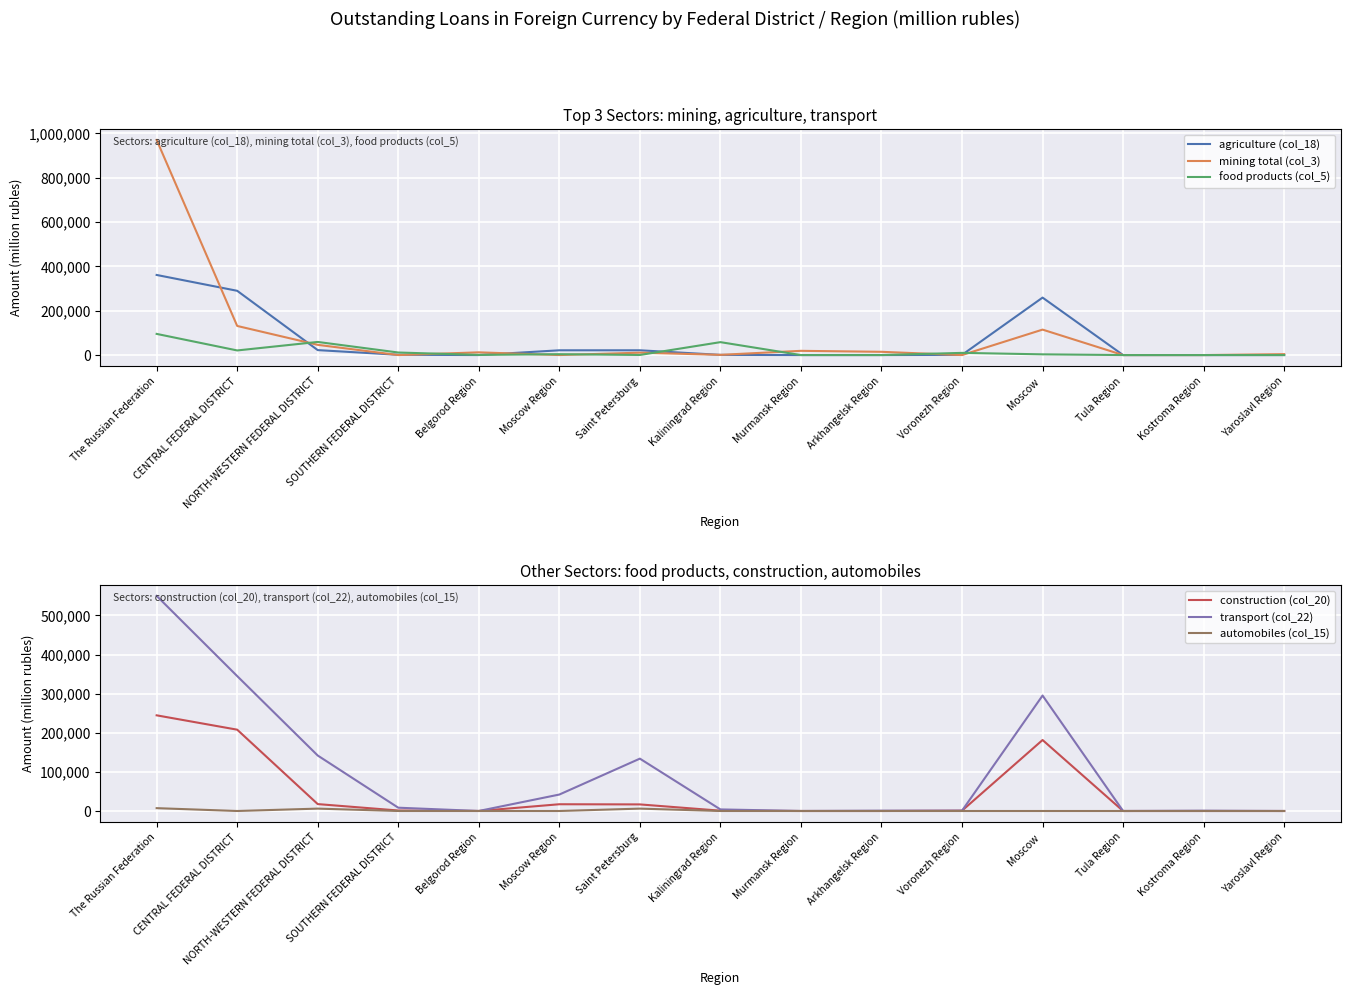

What are all the series names shown in the legend?

agriculture (col_18), mining total (col_3), food products (col_5), construction (col_20), transport (col_22), automobiles (col_15)